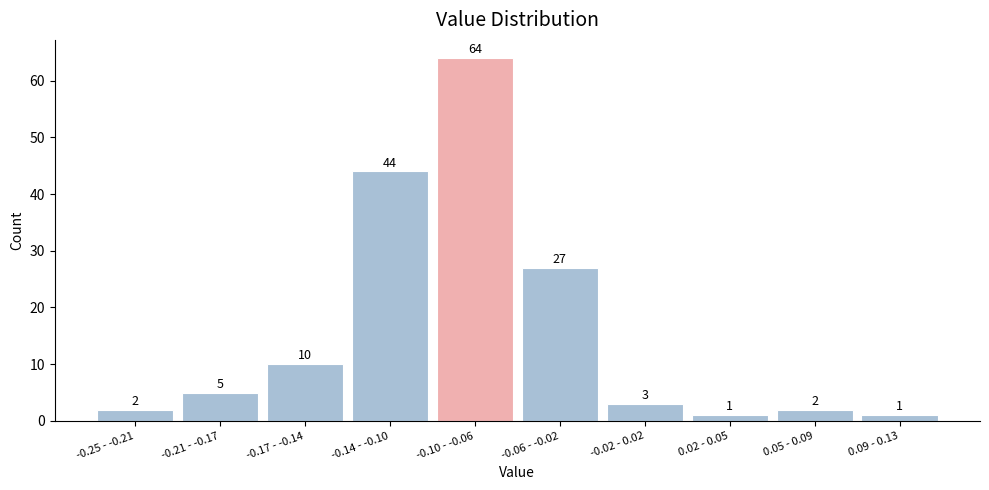

Reading right to left, what are all the values shown in this chart?

0.09 - 0.13=1	0.05 - 0.09=2	0.02 - 0.05=1	-0.02 - 0.02=3	-0.06 - -0.02=27	-0.10 - -0.06=64	-0.14 - -0.10=44	-0.17 - -0.14=10	-0.21 - -0.17=5	-0.25 - -0.21=2